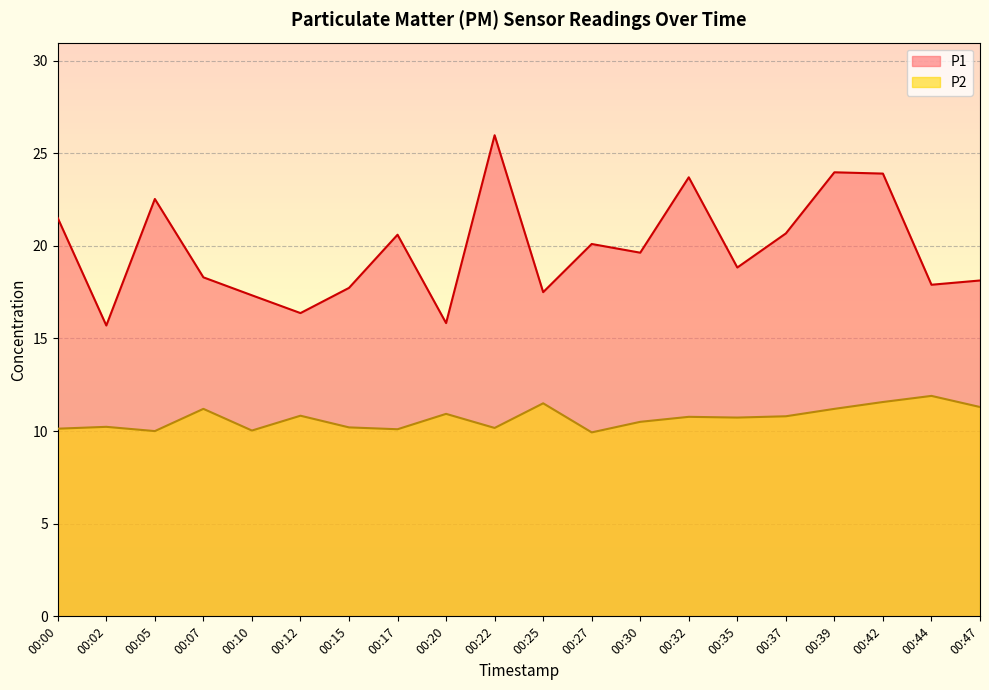

What is the average value of the P2 series?

10.7